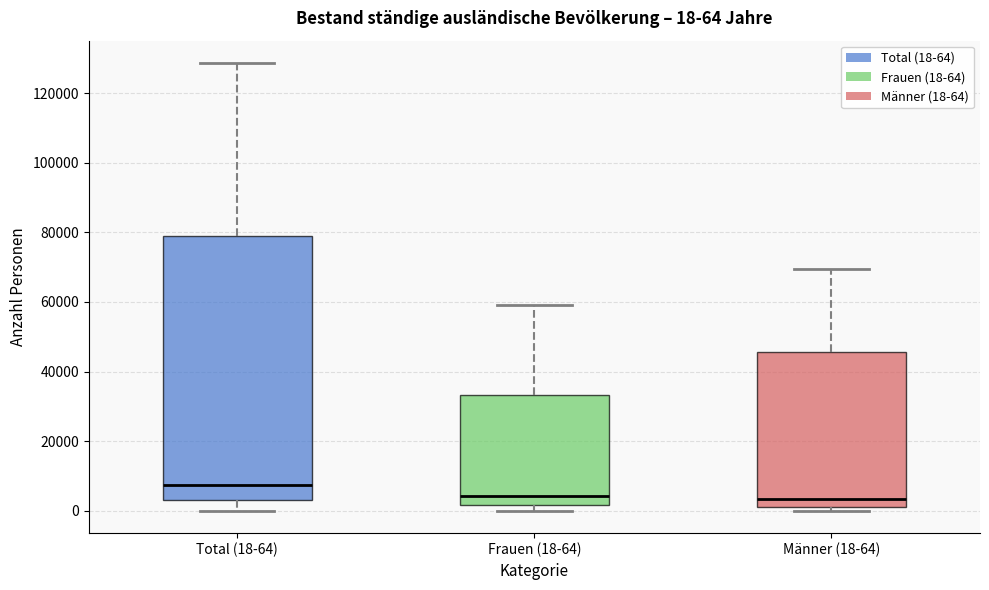

Which box is the tallest, from its lower edge to its upper edge?

Total (18-64)